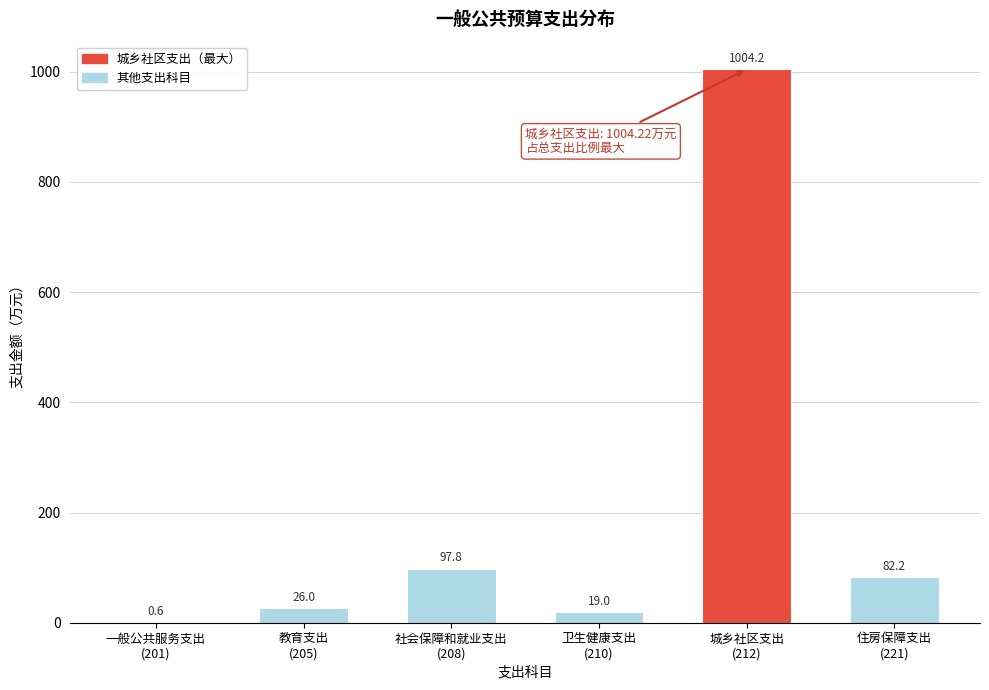

What is the maximum value shown in the chart?

1004.2